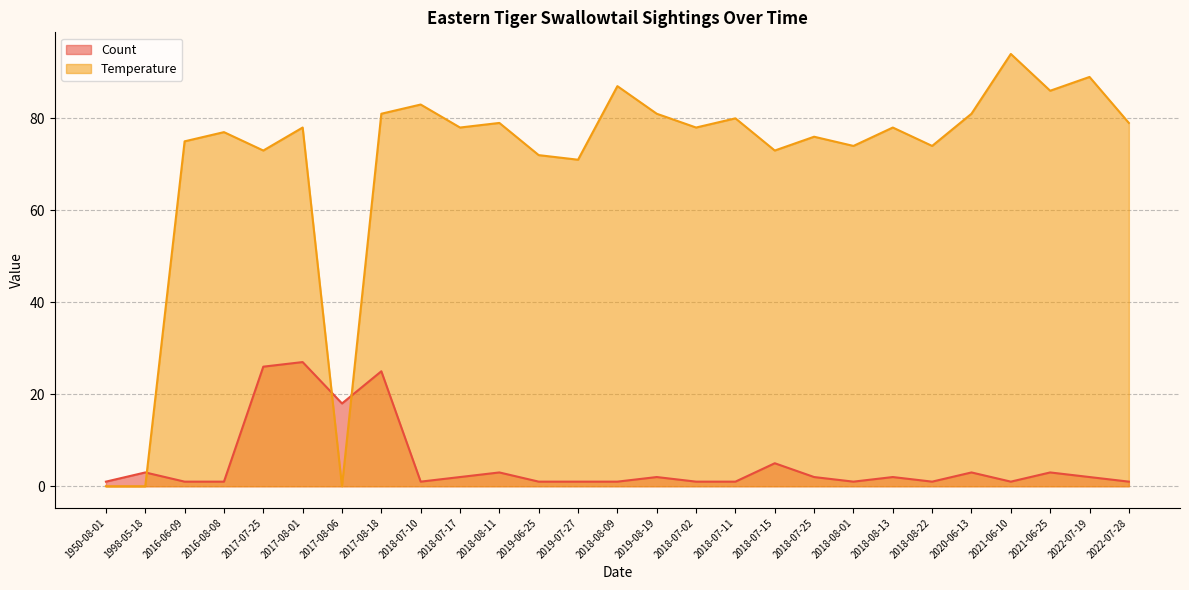

The Count series shows 0 at 2016-08-08. True or false?

False